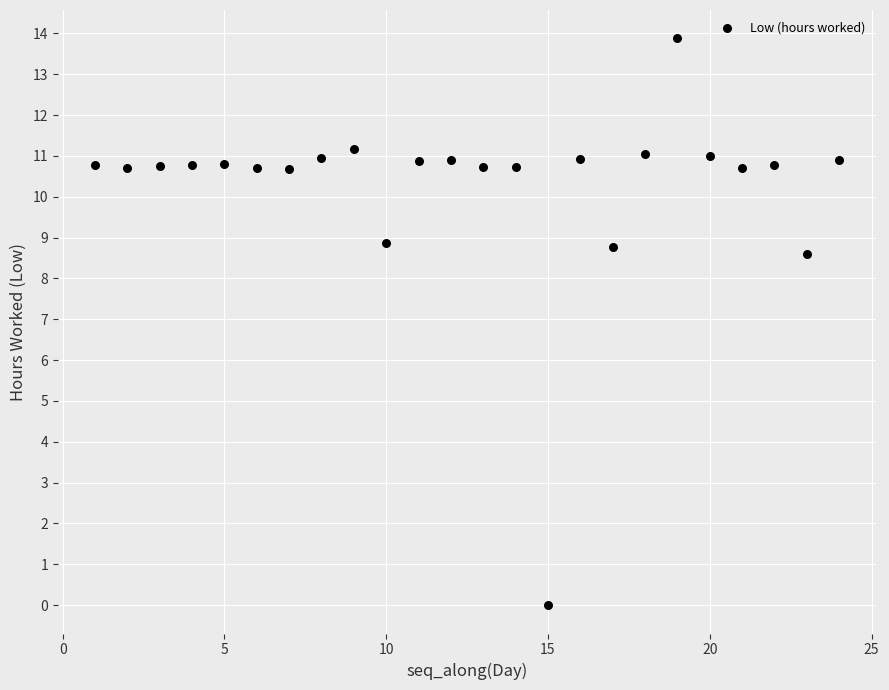

What Y value in the scatter plot is closest to 6?

8.6